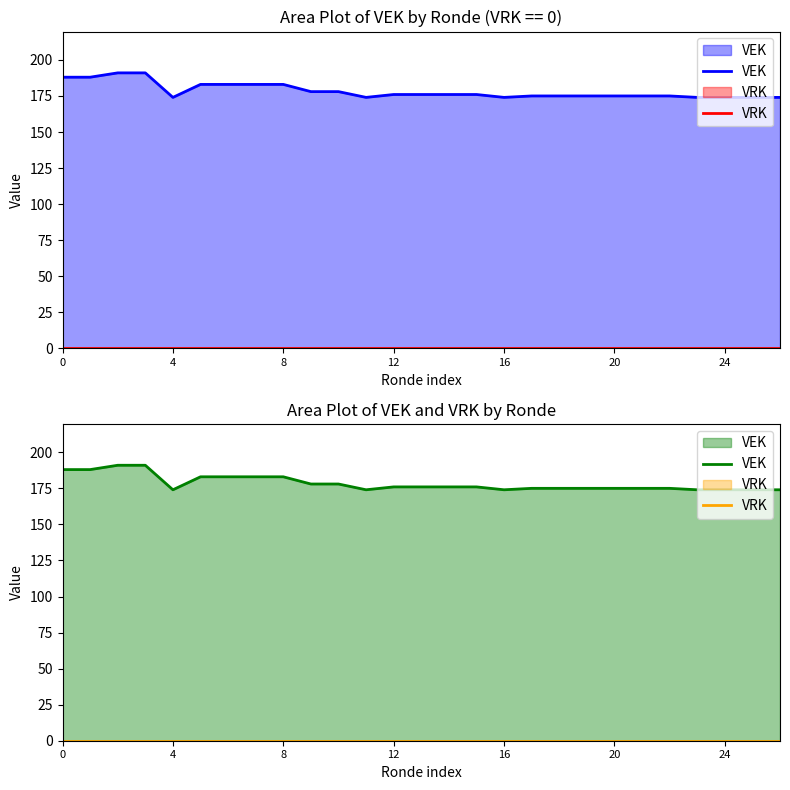

Reading left to right, what are all the values shown in this chart?

VEK: 188	188	191	191	174	183	183	183	183	178	178	174	176	176	176	176	174	175	175	175	175	175	175	174	174	174	174
VRK: 0	0	0	0	0	0	0	0	0	0	0	0	0	0	0	0	0	0	0	0	0	0	0	0	0	0	0